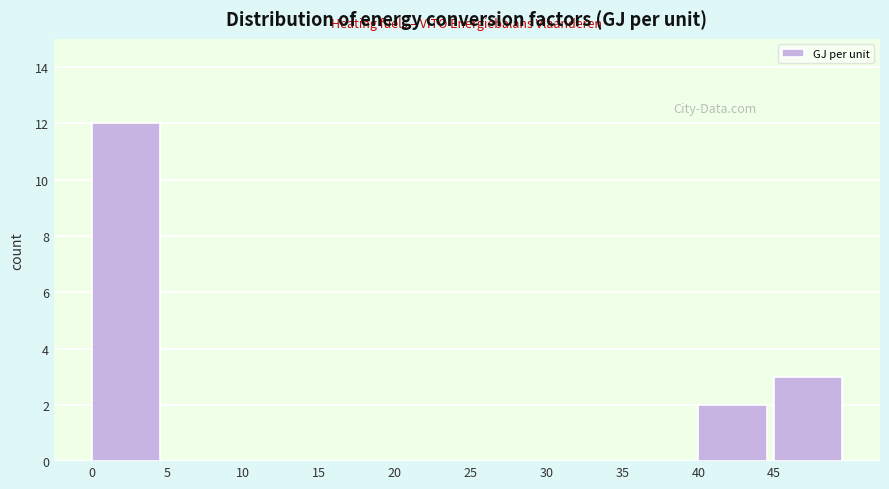

What is the height of the bar covering 45 to 50 on the x-axis? The values are not printed on the chart, so give them approximately, as read against the axis.

3